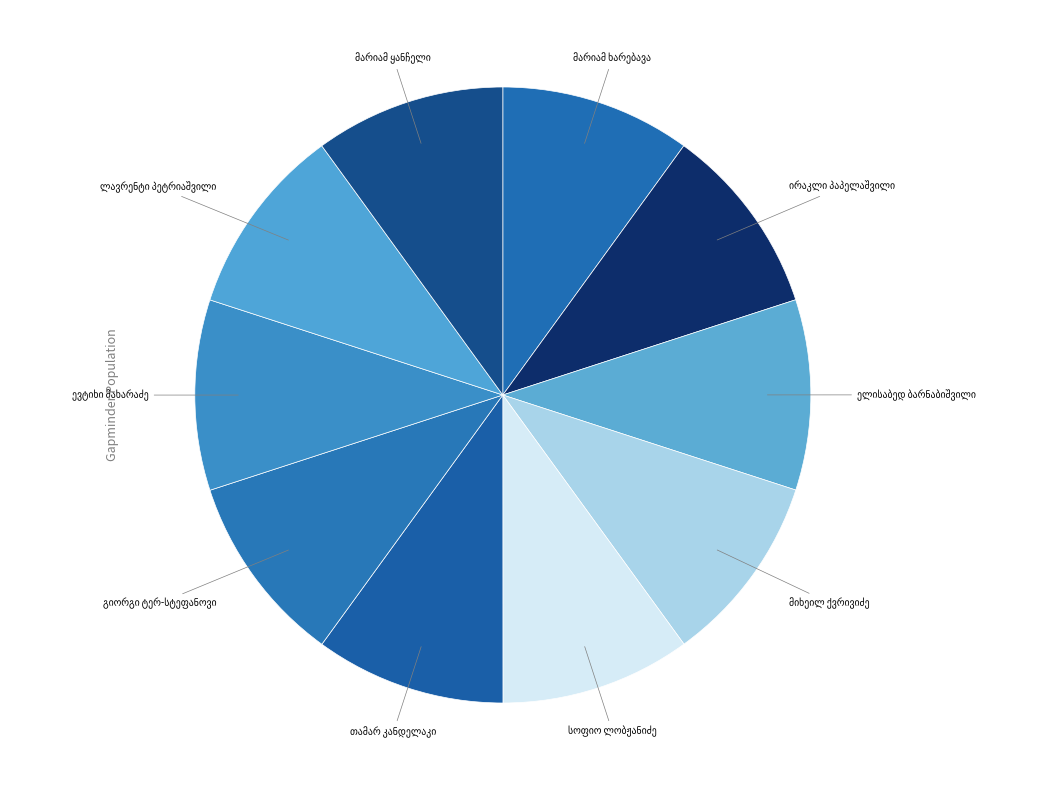

How many slices are in this pie chart?

10